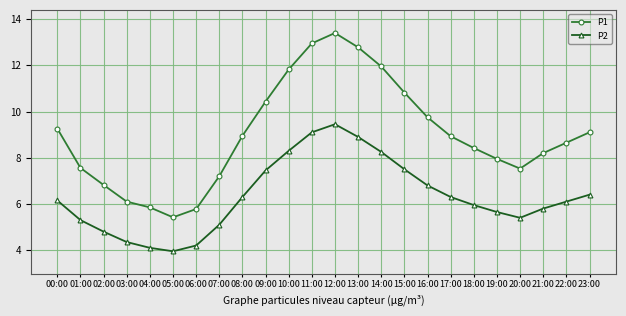

What is the spread (max minus min) of values at 19:00?

2.3